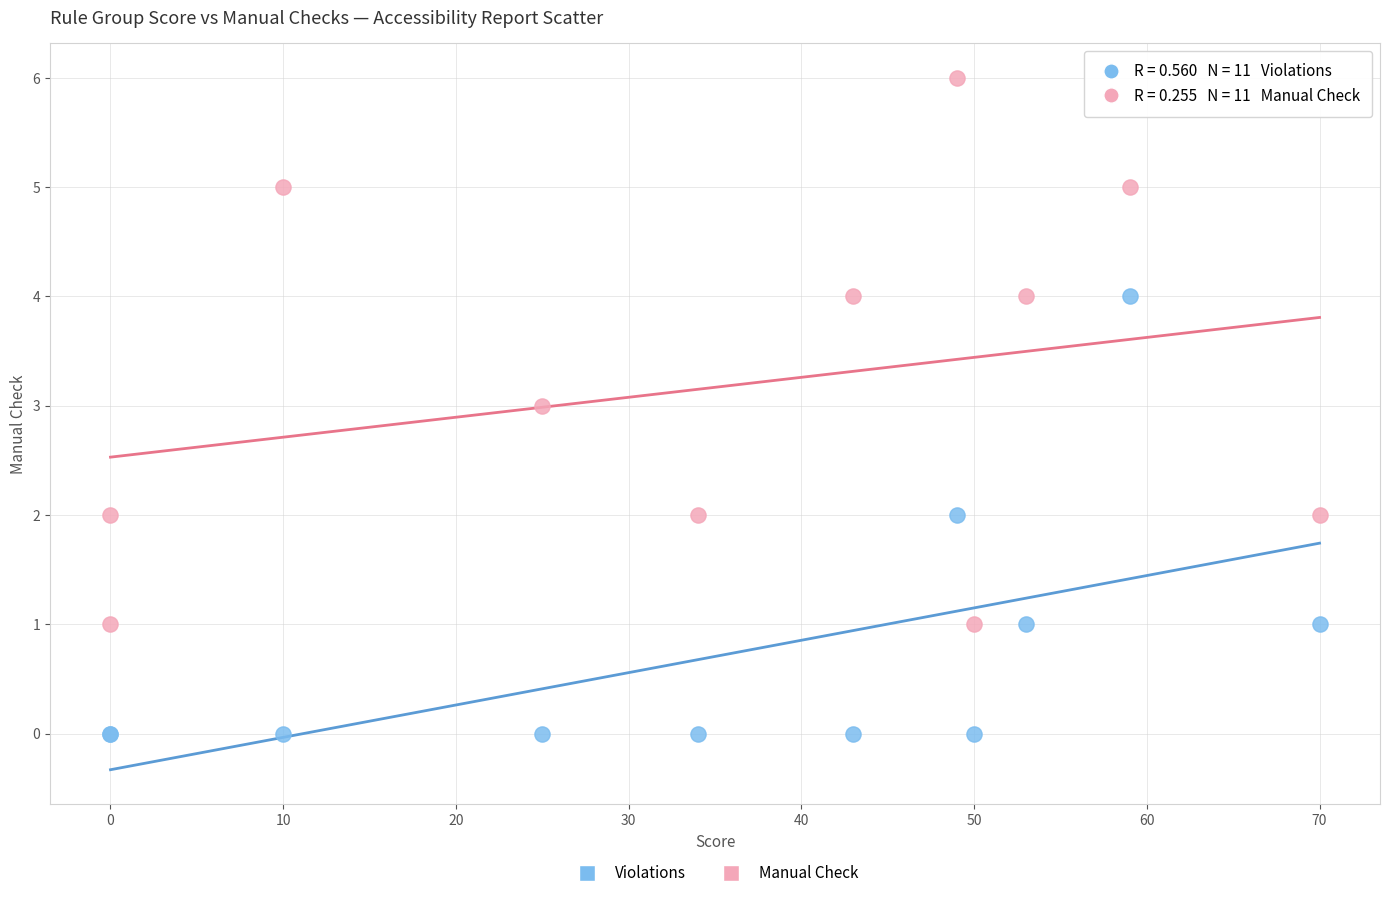

Which series contains the highest Y value?

Manual Check